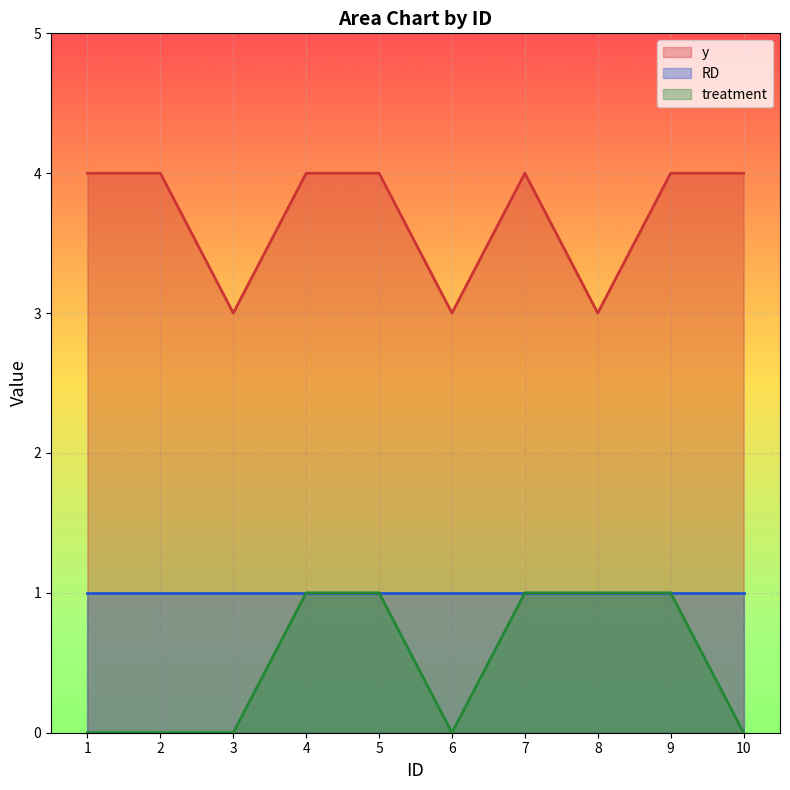

What is the difference between the highest and lowest values at 7?

3